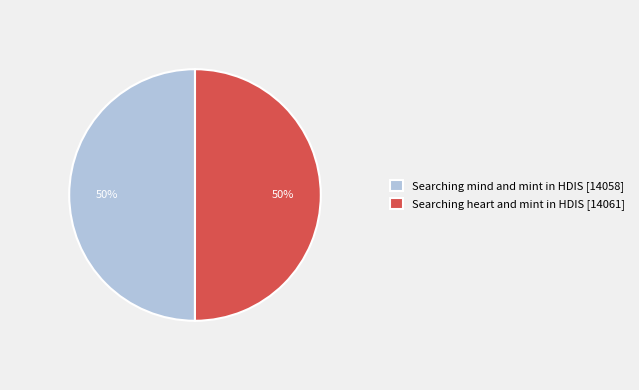

Do Searching heart and mint in HDIS [14061] and Searching mind and mint in HDIS [14058] together represent more than half of the pie?

Yes